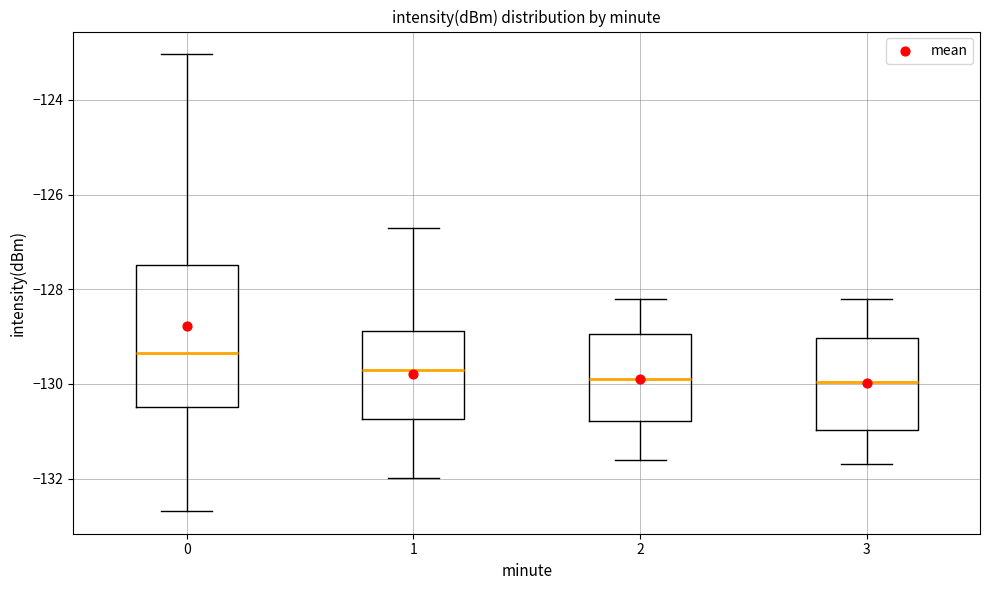

Reading left to right, read every box against the y-axis: the position of its median line, the range the box covers, and the ends of its whiskers. The values are not printed on the chart, so give them approximately, as read against the axis.

0: median -129.4, box -130.4 to -127.4, whiskers -132.6 to -123.0
1: median -129.8, box -130.8 to -128.8, whiskers -132.0 to -126.6
2: median -129.8, box -130.8 to -129.0, whiskers -131.6 to -128.2
3: median -130.0, box -131.0 to -129.0, whiskers -131.6 to -128.2